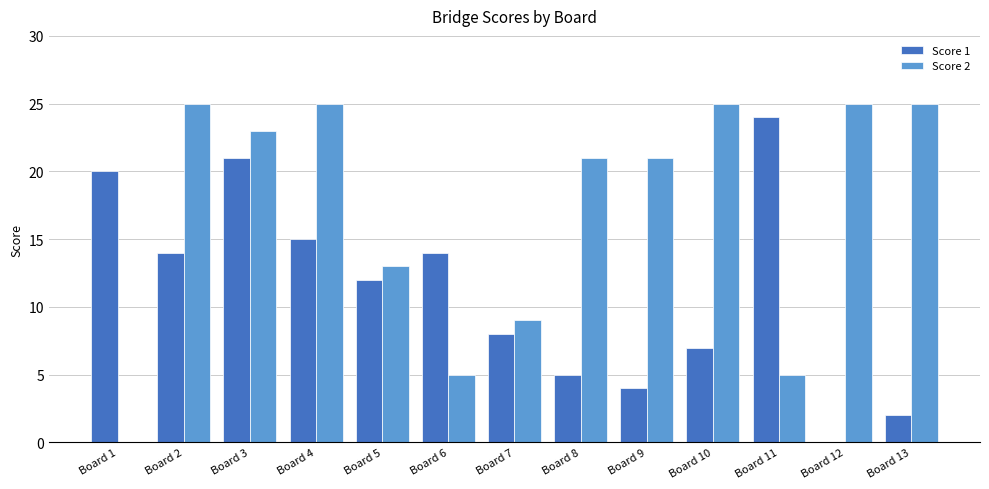

Is the value of Score 1 at Board 1 greater than the value of Score 2 at Board 3?

No